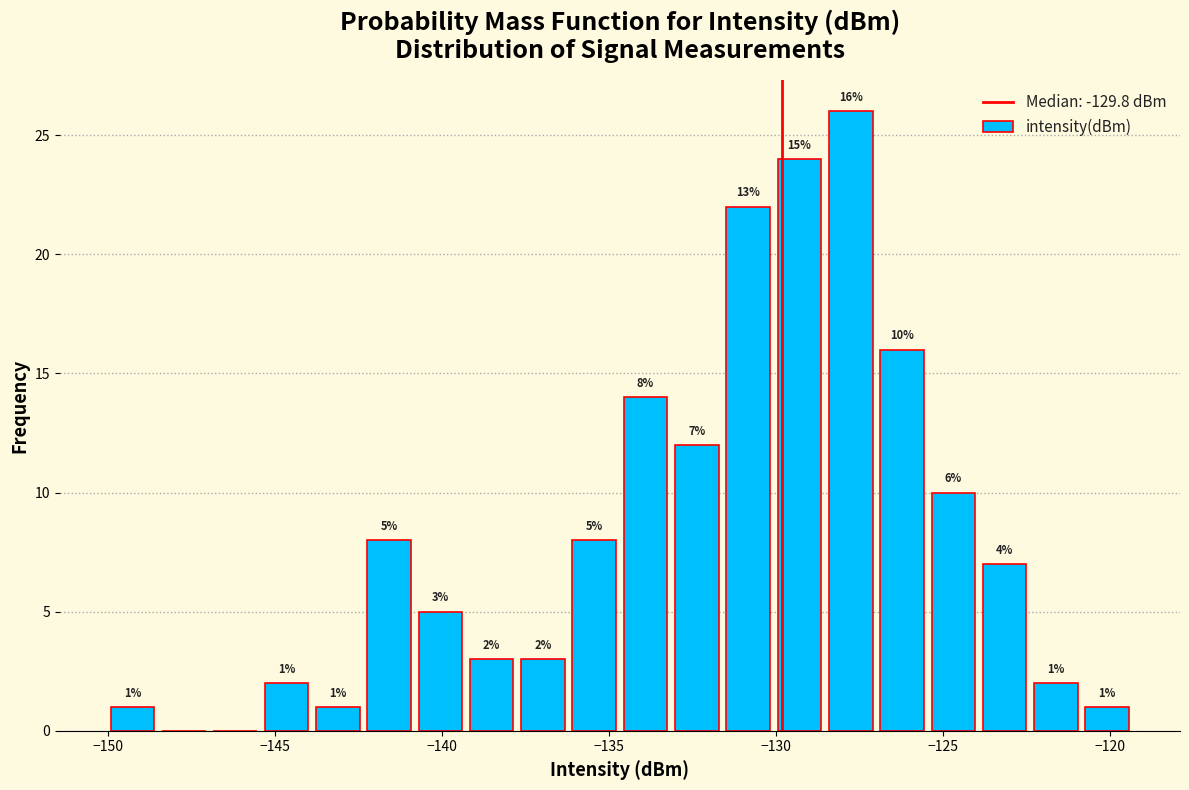

Read against the x-axis, roughly where is the centre of the tallest bar?

-128.0